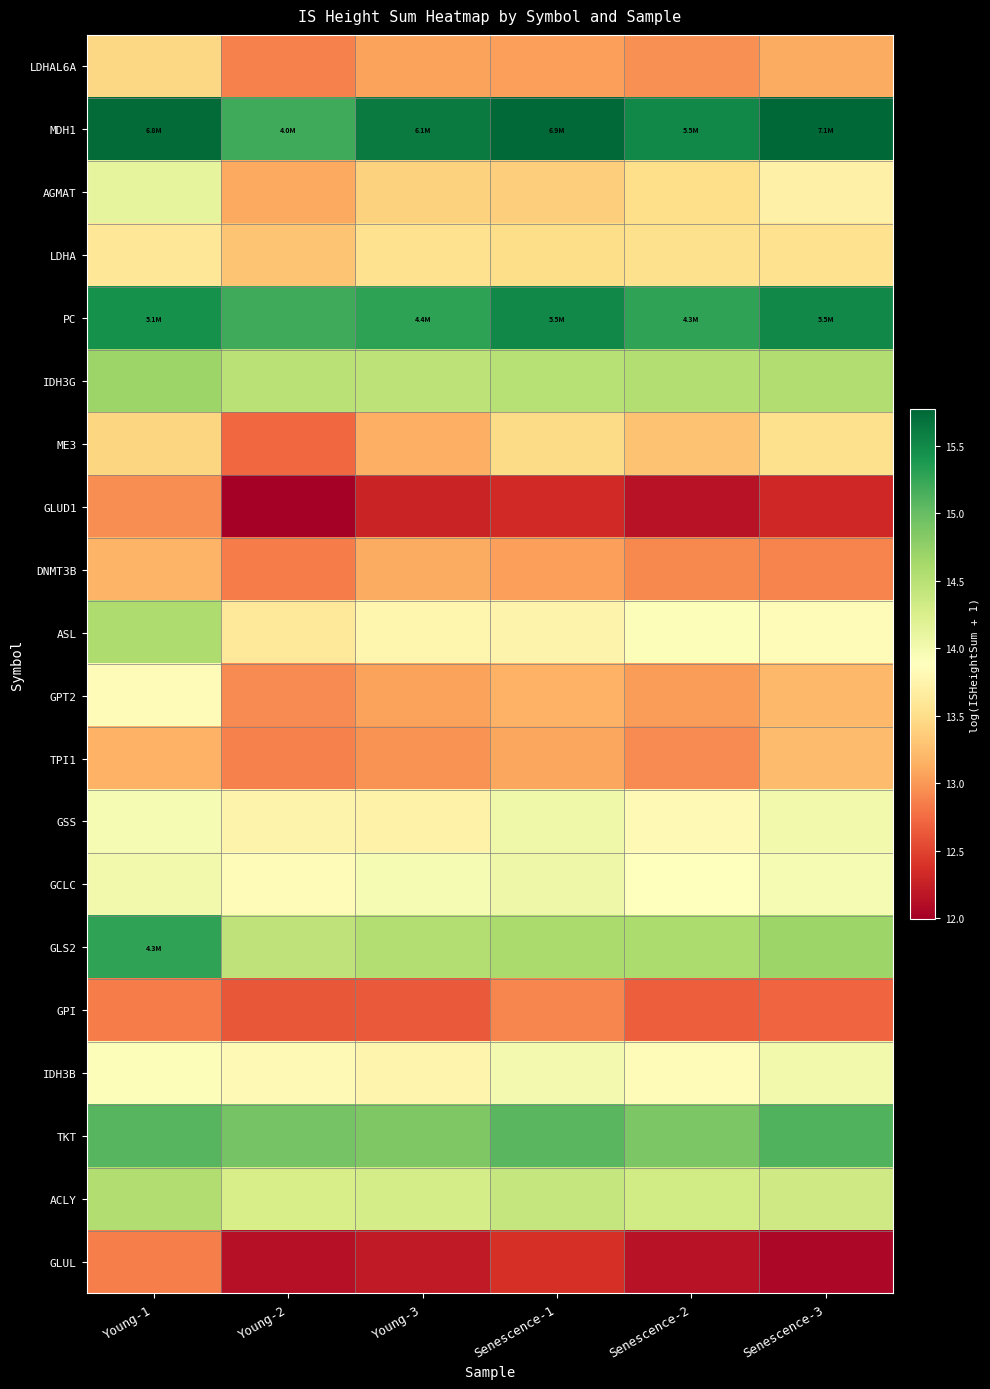

Reading left to right, transcribe all the data shown in this chart.

LDHAL6A: Young-1=13.4	Young-2=12.9	Young-3=13.1	Senescence-1=13.1	Senescence-2=13.0	Senescence-3=13.1
MDH1: Young-1=15.7	Young-2=15.2	Young-3=15.6	Senescence-1=15.7	Senescence-2=15.5	Senescence-3=15.8
AGMAT: Young-1=14.1	Young-2=13.1	Young-3=13.4	Senescence-1=13.4	Senescence-2=13.5	Senescence-3=13.7
LDHA: Young-1=13.6	Young-2=13.3	Young-3=13.5	Senescence-1=13.5	Senescence-2=13.5	Senescence-3=13.5
PC: Young-1=15.4	Young-2=15.2	Young-3=15.3	Senescence-1=15.5	Senescence-2=15.3	Senescence-3=15.5
IDH3G: Young-1=14.7	Young-2=14.5	Young-3=14.5	Senescence-1=14.5	Senescence-2=14.5	Senescence-3=14.6
ME3: Young-1=13.4	Young-2=12.7	Young-3=13.2	Senescence-1=13.5	Senescence-2=13.3	Senescence-3=13.5
GLUD1: Young-1=12.9	Young-2=12.0	Young-3=12.3	Senescence-1=12.3	Senescence-2=12.1	Senescence-3=12.3
DNMT3B: Young-1=13.2	Young-2=12.8	Young-3=13.1	Senescence-1=13.1	Senescence-2=12.9	Senescence-3=12.9
ASL: Young-1=14.6	Young-2=13.6	Young-3=13.8	Senescence-1=13.7	Senescence-2=13.9	Senescence-3=13.8
GPT2: Young-1=13.8	Young-2=12.9	Young-3=13.1	Senescence-1=13.2	Senescence-2=13.0	Senescence-3=13.2
TPI1: Young-1=13.2	Young-2=12.9	Young-3=13.0	Senescence-1=13.1	Senescence-2=12.9	Senescence-3=13.2
GSS: Young-1=14.0	Young-2=13.7	Young-3=13.7	Senescence-1=14.0	Senescence-2=13.8	Senescence-3=14.0
GCLC: Young-1=14.0	Young-2=13.8	Young-3=14.0	Senescence-1=14.0	Senescence-2=13.9	Senescence-3=14.0
GLS2: Young-1=15.3	Young-2=14.5	Young-3=14.5	Senescence-1=14.6	Senescence-2=14.6	Senescence-3=14.7
GPI: Young-1=12.8	Young-2=12.6	Young-3=12.6	Senescence-1=12.9	Senescence-2=12.7	Senescence-3=12.7
IDH3B: Young-1=13.9	Young-2=13.8	Young-3=13.8	Senescence-1=14.0	Senescence-2=13.9	Senescence-3=14.0
TKT: Young-1=15.1	Young-2=14.9	Young-3=14.9	Senescence-1=15.1	Senescence-2=14.9	Senescence-3=15.1
ACLY: Young-1=14.6	Young-2=14.3	Young-3=14.3	Senescence-1=14.4	Senescence-2=14.3	Senescence-3=14.3
GLUL: Young-1=12.9	Young-2=12.1	Young-3=12.2	Senescence-1=12.4	Senescence-2=12.2	Senescence-3=12.1